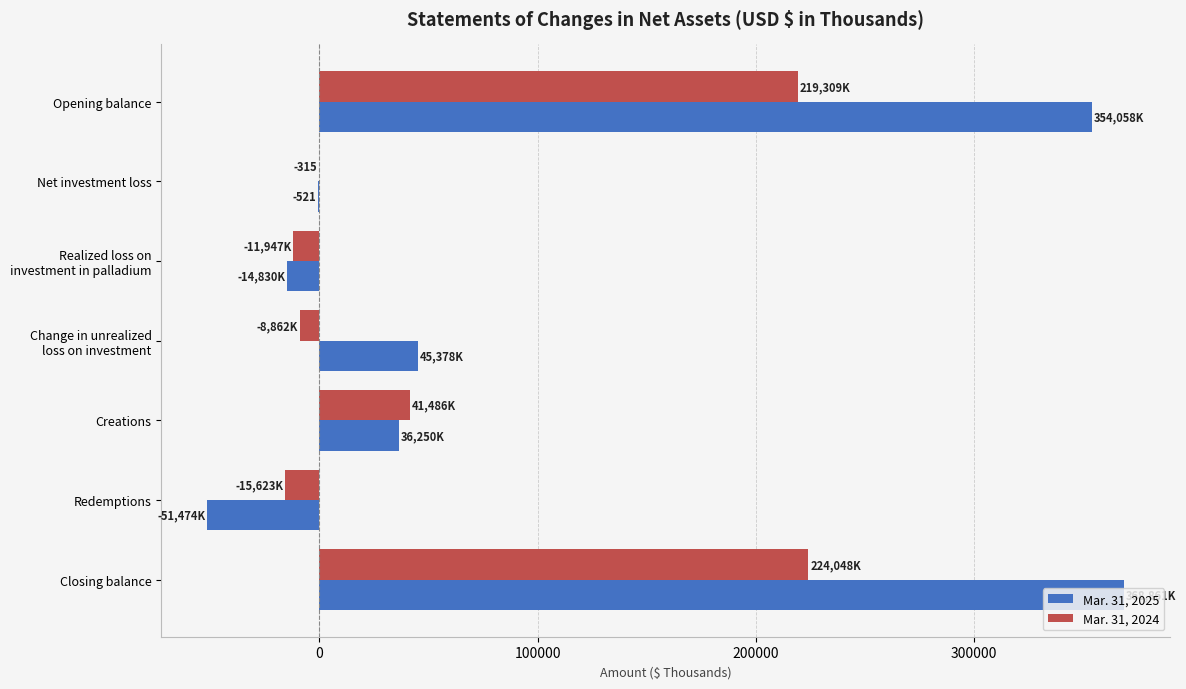

The value of Mar. 31, 2024 at Redemptions is -15623. True or false?

True